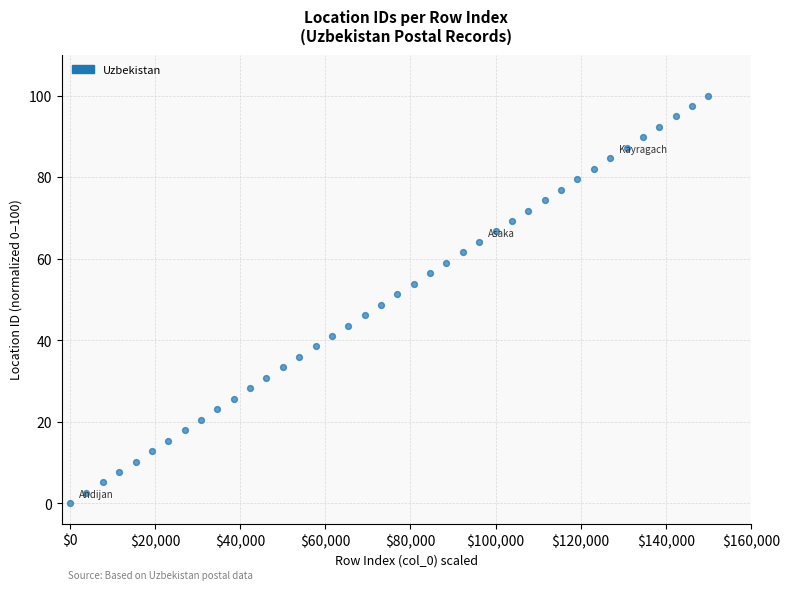

What is the range of Y values (max minus min)?

100.0